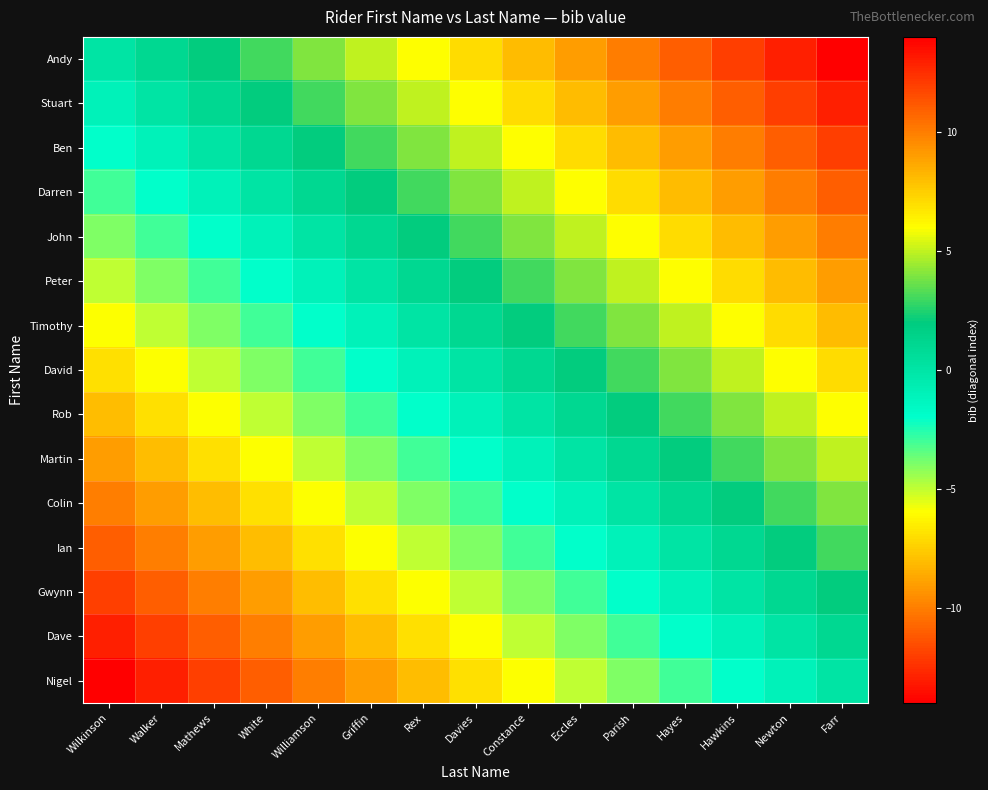

Reading left to right, list all the values displayed in this chart.

Andy: Wilkinson=0	Walker=1	Mathews=2	White=3	Williamson=4	Griffin=5	Rex=6	Davies=7	Constance=8	Eccles=9	Parish=10	Hayes=11	Hawkins=12	Newton=13	Farr=14
Stuart: Wilkinson=-1	Walker=0	Mathews=1	White=2	Williamson=3	Griffin=4	Rex=5	Davies=6	Constance=7	Eccles=8	Parish=9	Hayes=10	Hawkins=11	Newton=12	Farr=13
Ben: Wilkinson=-2	Walker=-1	Mathews=0	White=1	Williamson=2	Griffin=3	Rex=4	Davies=5	Constance=6	Eccles=7	Parish=8	Hayes=9	Hawkins=10	Newton=11	Farr=12
Darren: Wilkinson=-3	Walker=-2	Mathews=-1	White=0	Williamson=1	Griffin=2	Rex=3	Davies=4	Constance=5	Eccles=6	Parish=7	Hayes=8	Hawkins=9	Newton=10	Farr=11
John: Wilkinson=-4	Walker=-3	Mathews=-2	White=-1	Williamson=0	Griffin=1	Rex=2	Davies=3	Constance=4	Eccles=5	Parish=6	Hayes=7	Hawkins=8	Newton=9	Farr=10
Peter: Wilkinson=-5	Walker=-4	Mathews=-3	White=-2	Williamson=-1	Griffin=0	Rex=1	Davies=2	Constance=3	Eccles=4	Parish=5	Hayes=6	Hawkins=7	Newton=8	Farr=9
Timothy: Wilkinson=-6	Walker=-5	Mathews=-4	White=-3	Williamson=-2	Griffin=-1	Rex=0	Davies=1	Constance=2	Eccles=3	Parish=4	Hayes=5	Hawkins=6	Newton=7	Farr=8
David: Wilkinson=-7	Walker=-6	Mathews=-5	White=-4	Williamson=-3	Griffin=-2	Rex=-1	Davies=0	Constance=1	Eccles=2	Parish=3	Hayes=4	Hawkins=5	Newton=6	Farr=7
Rob: Wilkinson=-8	Walker=-7	Mathews=-6	White=-5	Williamson=-4	Griffin=-3	Rex=-2	Davies=-1	Constance=0	Eccles=1	Parish=2	Hayes=3	Hawkins=4	Newton=5	Farr=6
Martin: Wilkinson=-9	Walker=-8	Mathews=-7	White=-6	Williamson=-5	Griffin=-4	Rex=-3	Davies=-2	Constance=-1	Eccles=0	Parish=1	Hayes=2	Hawkins=3	Newton=4	Farr=5
Colin: Wilkinson=-10	Walker=-9	Mathews=-8	White=-7	Williamson=-6	Griffin=-5	Rex=-4	Davies=-3	Constance=-2	Eccles=-1	Parish=0	Hayes=1	Hawkins=2	Newton=3	Farr=4
Ian: Wilkinson=-11	Walker=-10	Mathews=-9	White=-8	Williamson=-7	Griffin=-6	Rex=-5	Davies=-4	Constance=-3	Eccles=-2	Parish=-1	Hayes=0	Hawkins=1	Newton=2	Farr=3
Gwynn: Wilkinson=-12	Walker=-11	Mathews=-10	White=-9	Williamson=-8	Griffin=-7	Rex=-6	Davies=-5	Constance=-4	Eccles=-3	Parish=-2	Hayes=-1	Hawkins=0	Newton=1	Farr=2
Dave: Wilkinson=-13	Walker=-12	Mathews=-11	White=-10	Williamson=-9	Griffin=-8	Rex=-7	Davies=-6	Constance=-5	Eccles=-4	Parish=-3	Hayes=-2	Hawkins=-1	Newton=0	Farr=1
Nigel: Wilkinson=-14	Walker=-13	Mathews=-12	White=-11	Williamson=-10	Griffin=-9	Rex=-8	Davies=-7	Constance=-6	Eccles=-5	Parish=-4	Hayes=-3	Hawkins=-2	Newton=-1	Farr=0